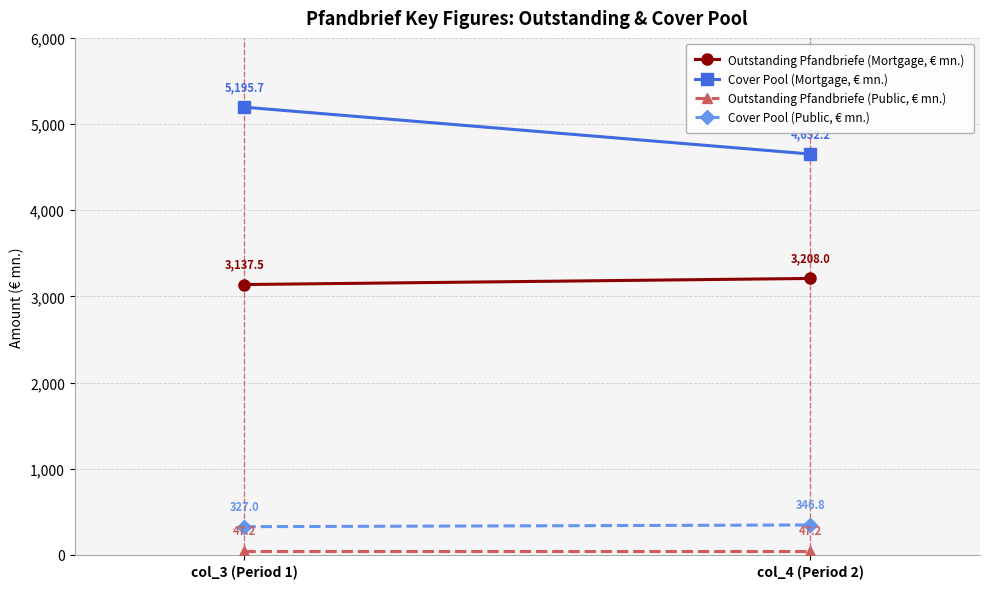

What is the difference between the maximum and minimum values in the Cover Pool (Public, € mn.) series?

19.8